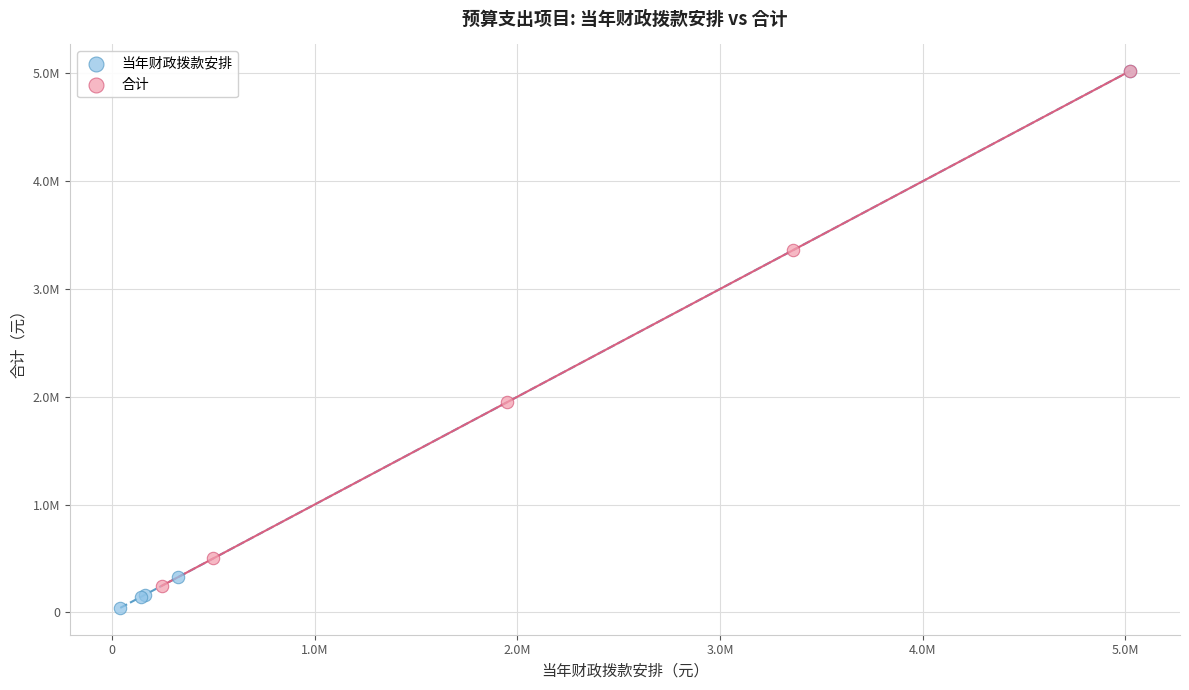

Which series has the largest Y range (max minus min)?

当年财政拨款安排